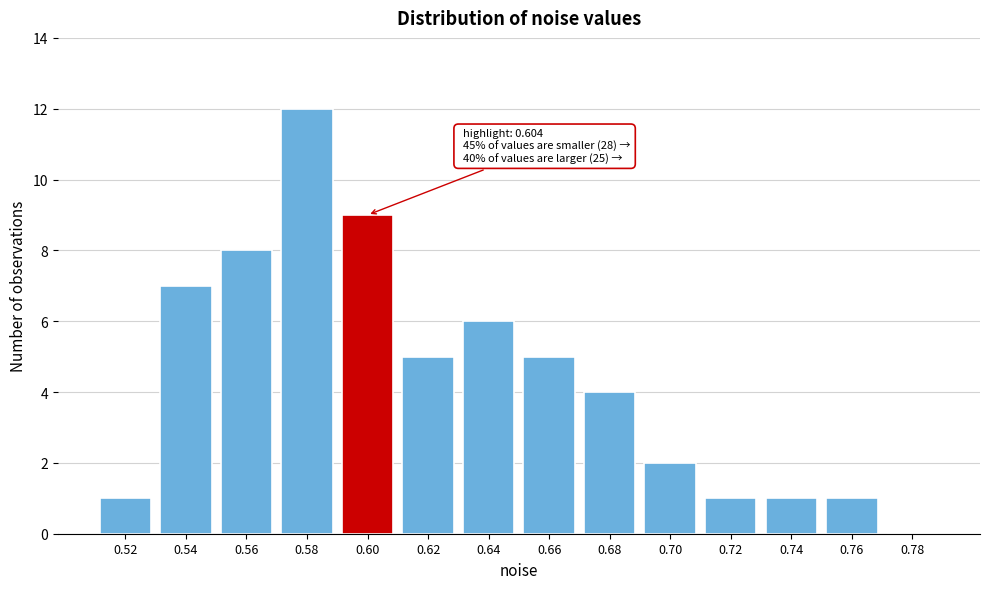

Reading right to left, list all the values displayed in this chart.

0.78=0	0.76=1	0.74=1	0.72=1	0.70=2	0.68=4	0.66=5	0.64=6	0.62=5	0.60=9	0.58=12	0.56=8	0.54=7	0.52=1